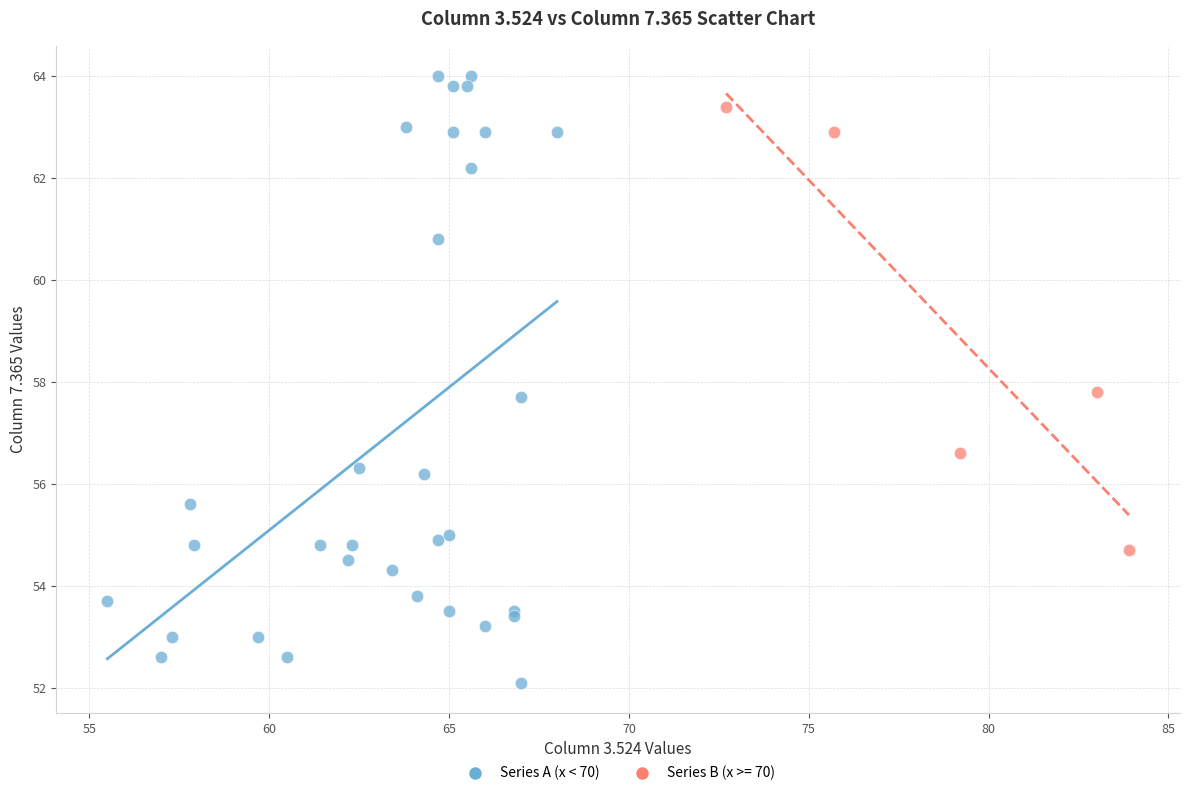

Which series has the widest spread of Y values?

Series A (x < 70)